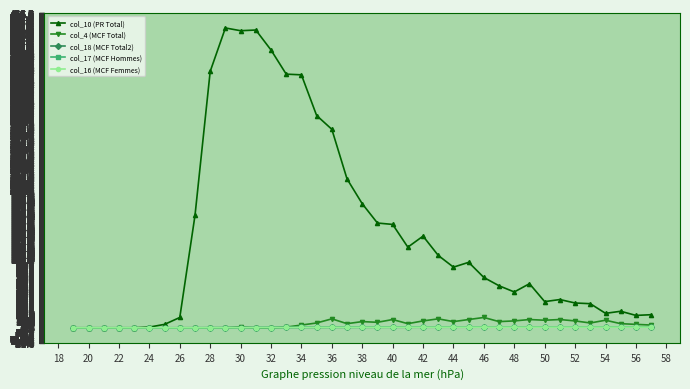

True or false: col_4 (MCF Total) and col_10 (PR Total) intersect in this chart.

False